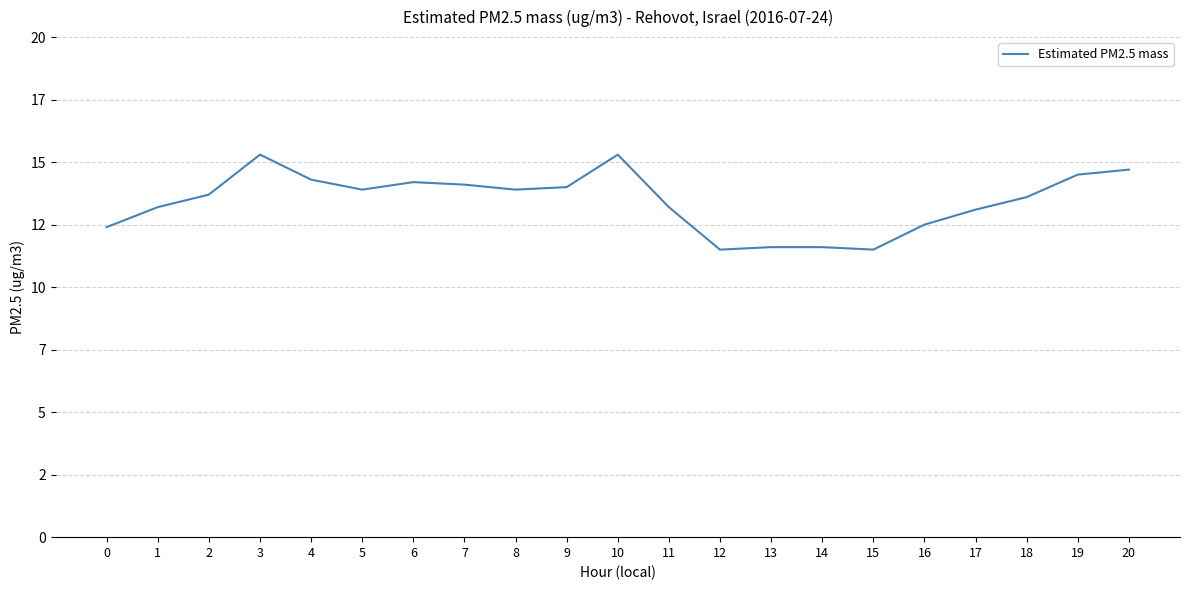

Does the chart have visible grid lines?

Yes